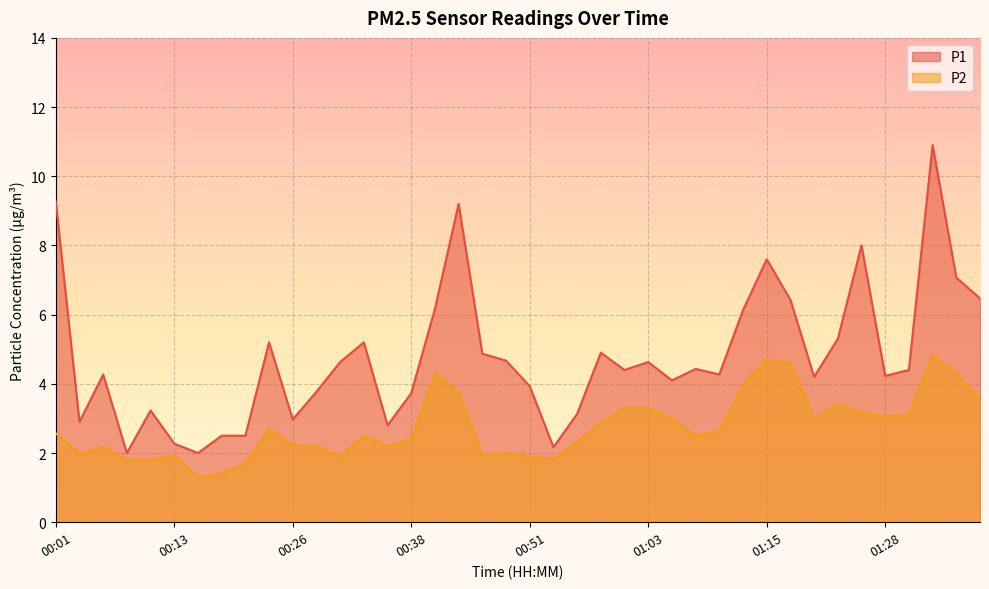

What is the total value across all series at 01:30?

7.5